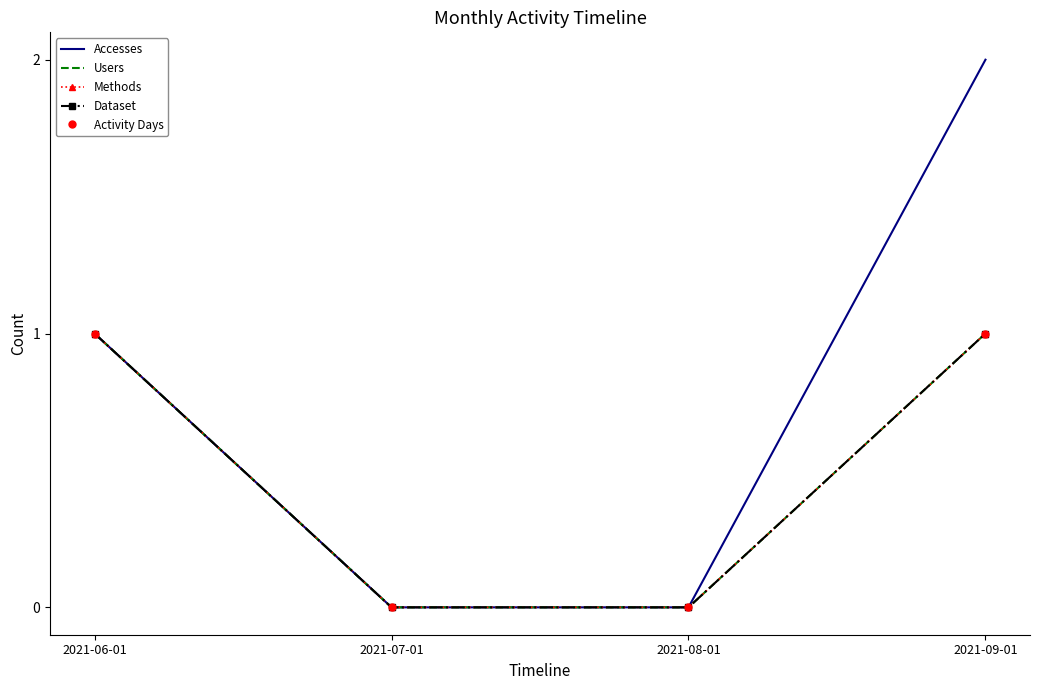

List the labels in order of Methods value, largest first.

2021-06-01, 2021-09-01, 2021-07-01, 2021-08-01